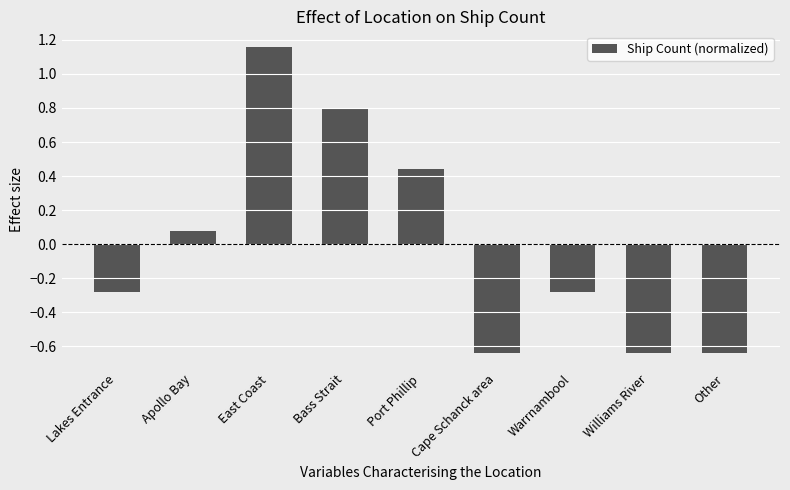

What is the change in value from Apollo Bay to Cape Schanck area?

-0.7